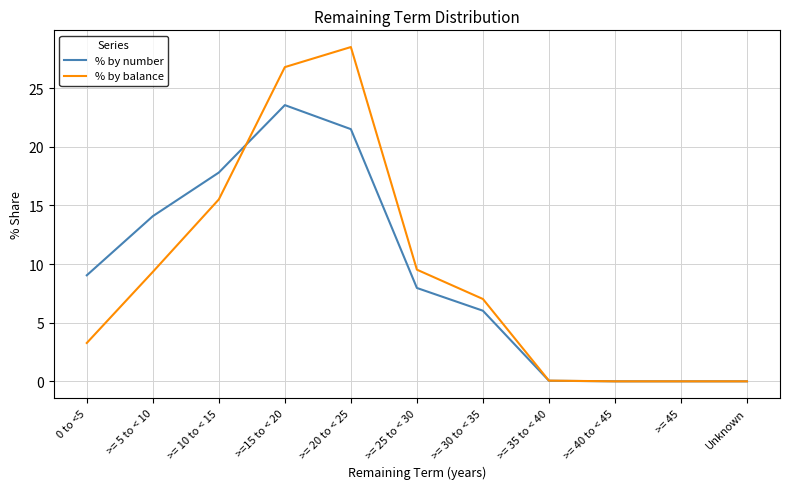

Where does the % by balance series first go above 7?

>= 5 to < 10